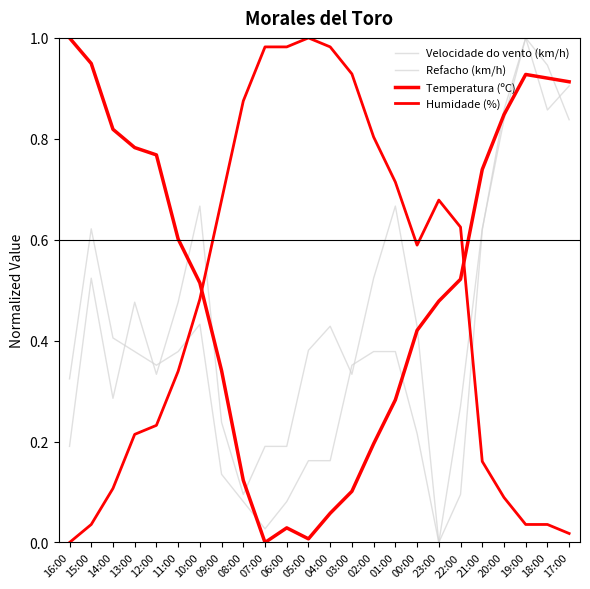

Reading left to right, extract all data points from this chart.

Velocidade do vento (km/h): 0.2	0.5	0.3	0.5	0.3	0.5	0.7	0.2	0.1	0.2	0.2	0.4	0.4	0.3	0.5	0.7	0.4	0.0	0.1	0.6	0.9	1.0	0.9	0.9
Refacho (km/h): 0.3	0.6	0.4	0.4	0.4	0.4	0.4	0.1	0.1	0.0	0.1	0.2	0.2	0.4	0.4	0.4	0.2	0.0	0.3	0.6	0.8	1.0	0.9	0.8
Temperatura (ºC): 1.0	0.9	0.8	0.8	0.8	0.6	0.5	0.3	0.1	0.0	0.0	0.0	0.1	0.1	0.2	0.3	0.4	0.5	0.5	0.7	0.8	0.9	0.9	0.9
Humidade (%): 0.0	0.0	0.1	0.2	0.2	0.3	0.5	0.7	0.9	1.0	1.0	1.0	1.0	0.9	0.8	0.7	0.6	0.7	0.6	0.2	0.1	0.0	0.0	0.0